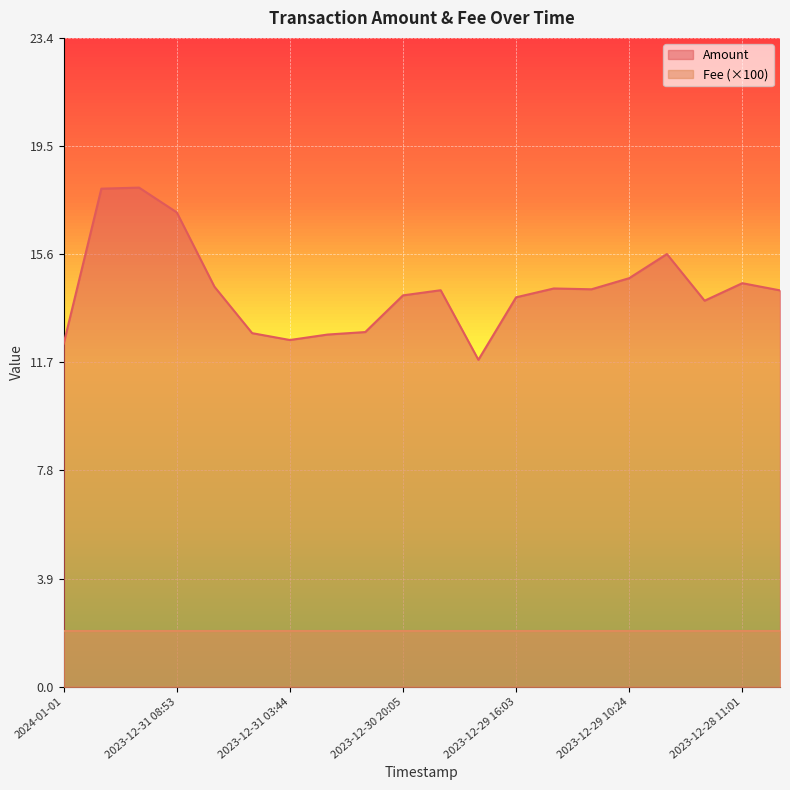

What is the difference between the maximum and second lowest values?

5.6